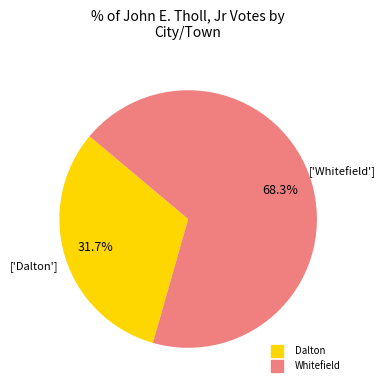

To the nearest percent, what is the difference between the Dalton and Whitefield slice percentages?

37%